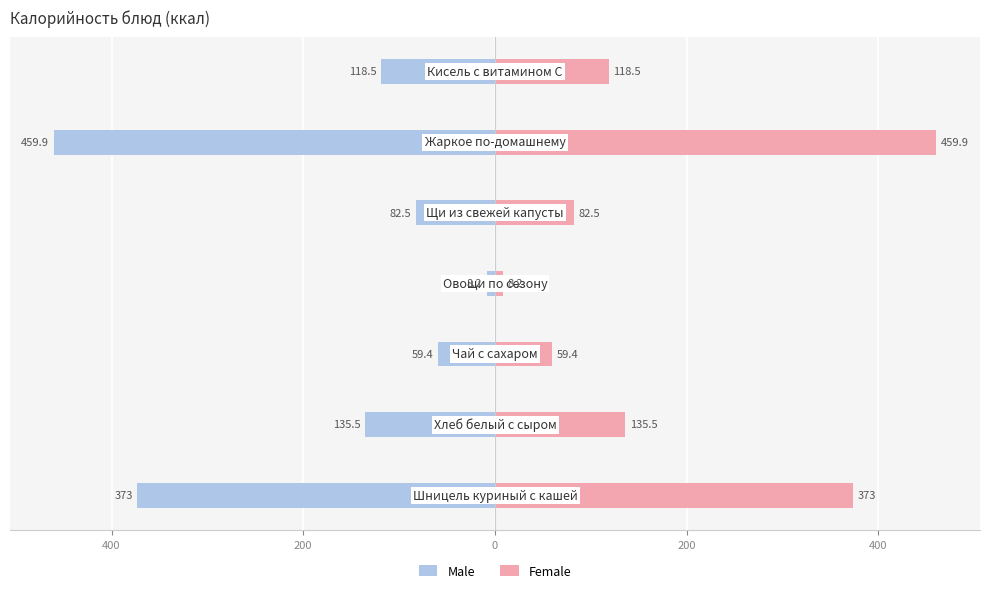

The Male series shows -459.9 at 400. True or false?

True